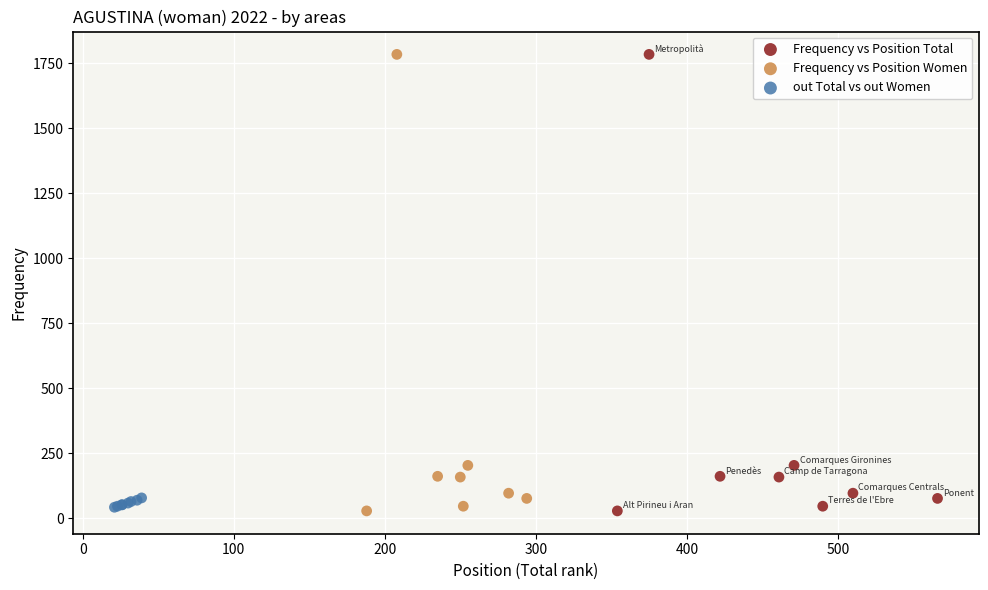

What are all the series names shown in the legend?

Frequency vs Position Total, Frequency vs Position Women, out Total vs out Women